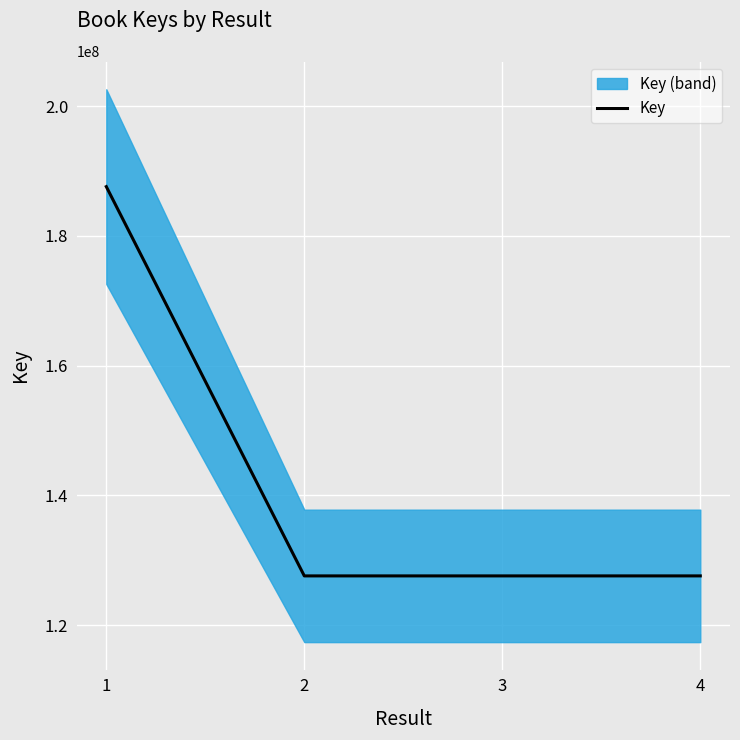

How many lines are shown in the chart?

1